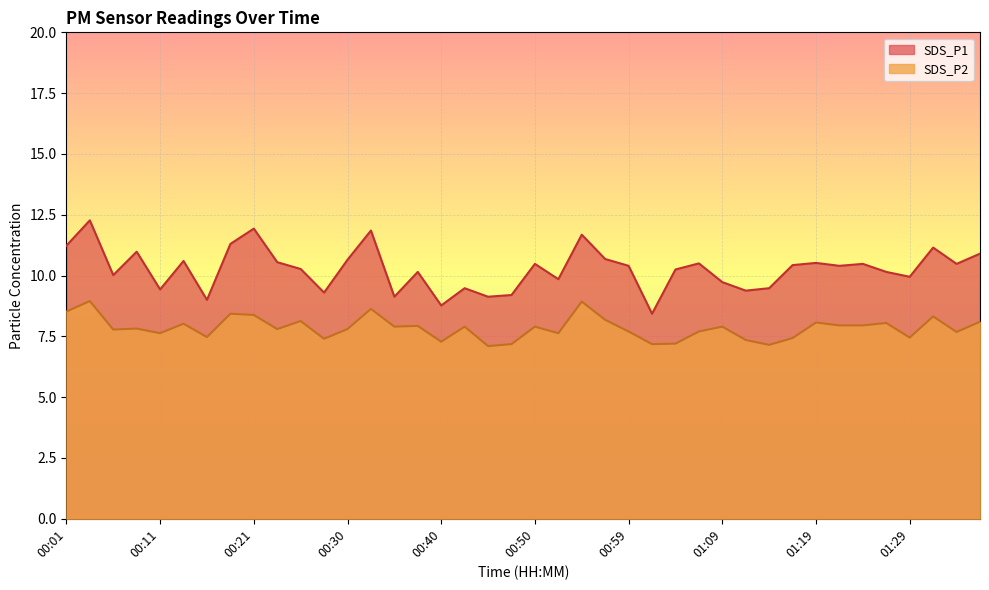

Is the value of SDS_P1 at 01:29 greater than the value of SDS_P2 at 01:02?

Yes